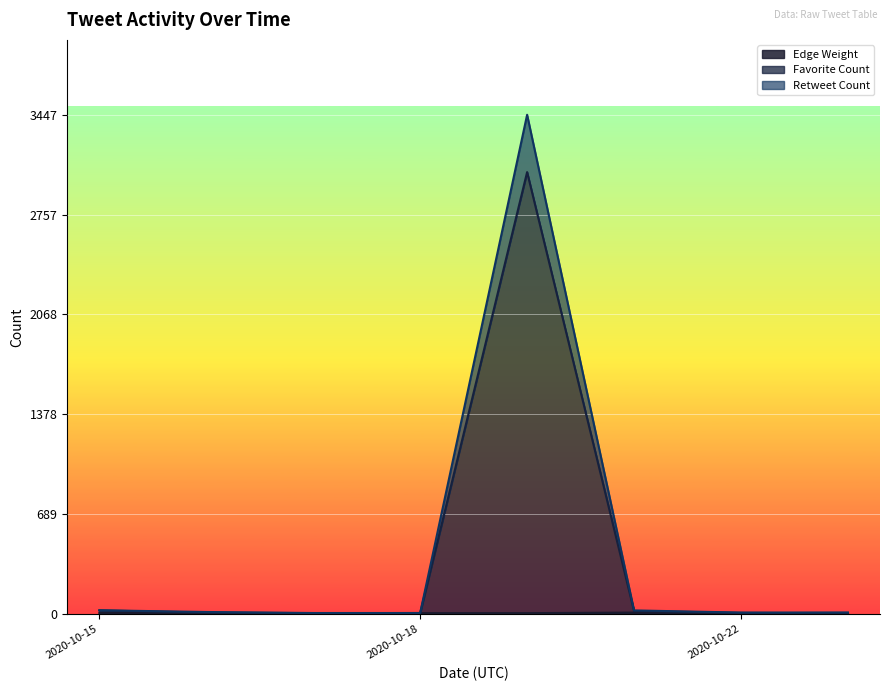

How many lines are shown in the chart?

3